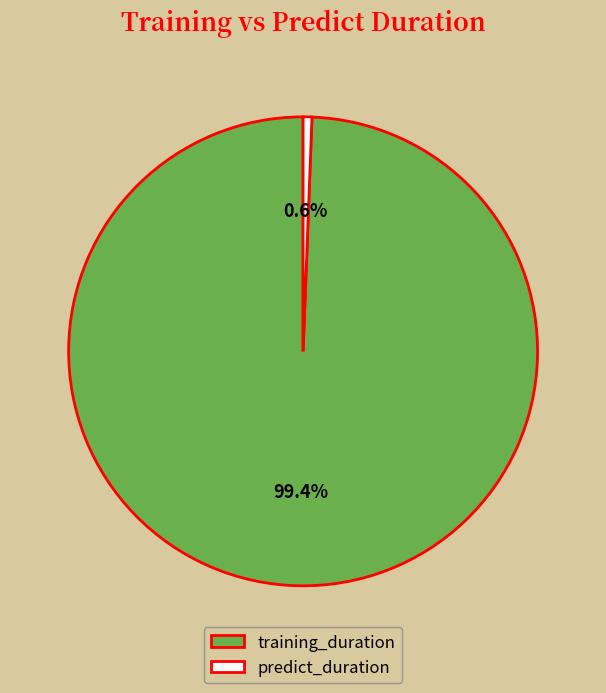

The predict_duration slice represents 11% of the pie. True or false?

False